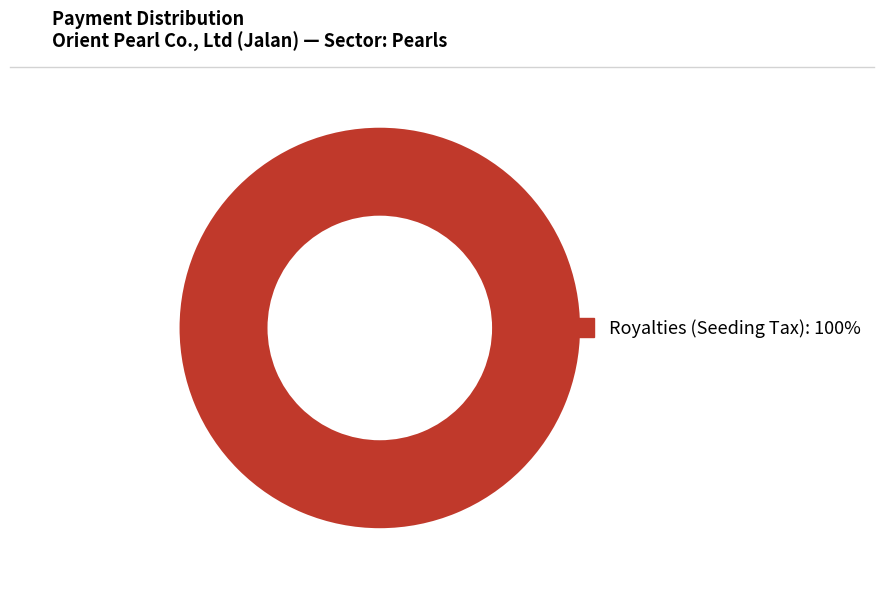

Does any single category account for the majority?

Yes